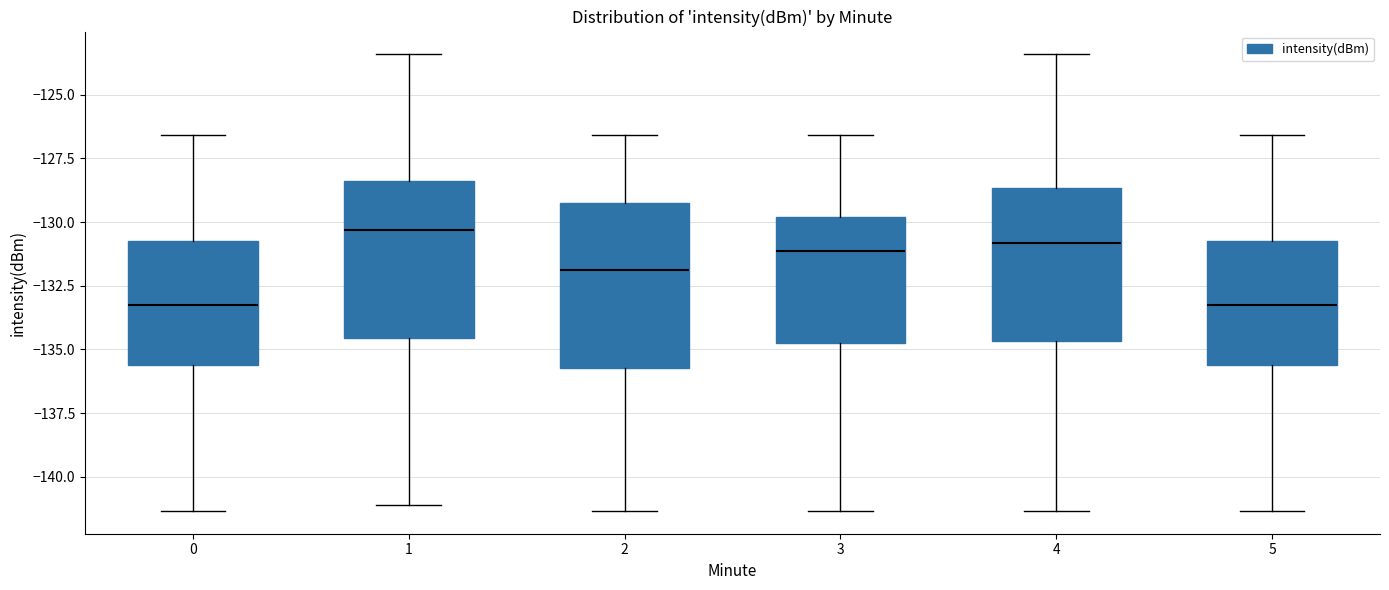

Reading left to right, transcribe this box plot: for each box, give where its median line is, the range the box spans, and where its two whiskers end, as read against the y-axis. The values are not printed on the chart, so give them approximately, as read against the axis.

0: median -133.5, box -135.5 to -130.5, whiskers -141.5 to -126.5
1: median -130.5, box -134.5 to -128.5, whiskers -141.0 to -123.5
2: median -132.0, box -135.5 to -129.0, whiskers -141.5 to -126.5
3: median -131.0, box -134.5 to -130.0, whiskers -141.5 to -126.5
4: median -131.0, box -134.5 to -128.5, whiskers -141.5 to -123.5
5: median -133.5, box -135.5 to -130.5, whiskers -141.5 to -126.5